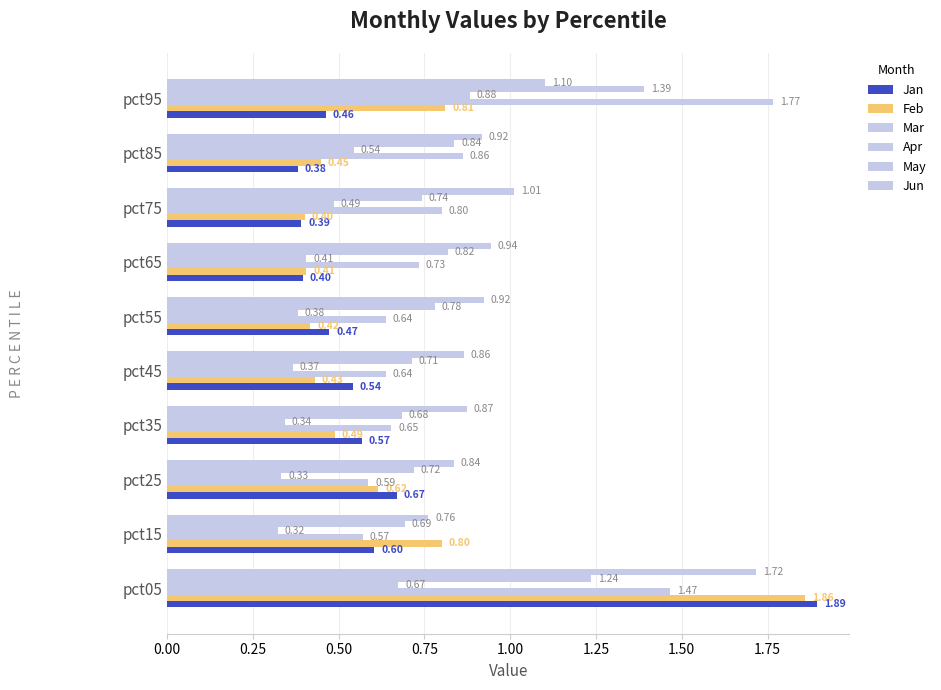

At how many categories does at least one series exceed 0?

10